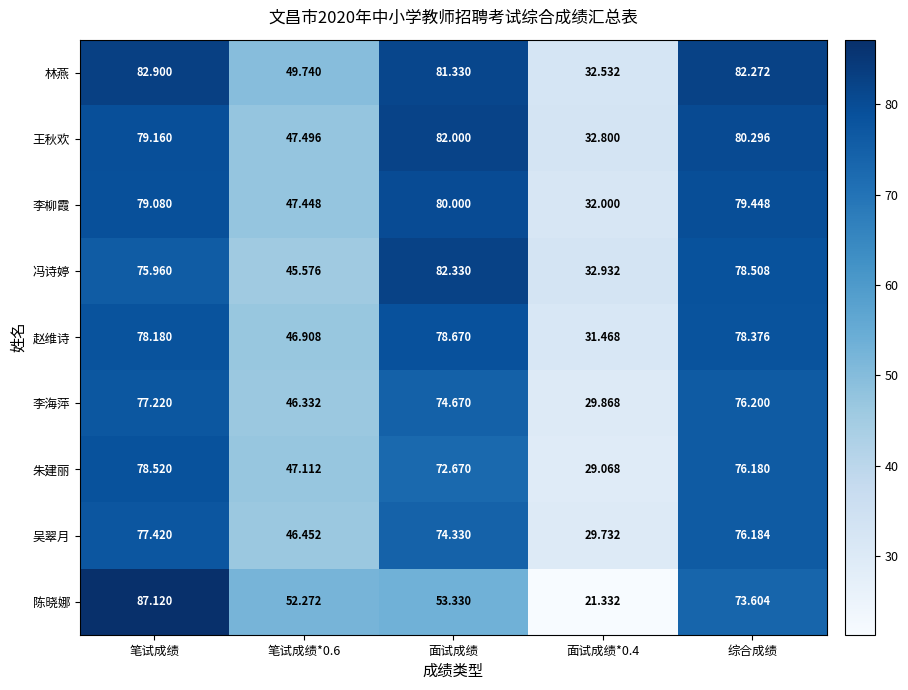

At which category is the sum across all series the highest?

笔试成绩